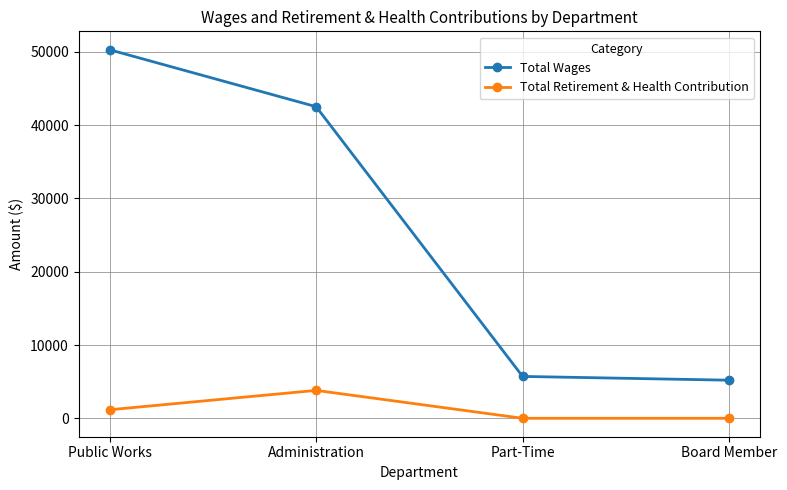

Read the Total Retirement & Health Contribution value at Administration.

3809